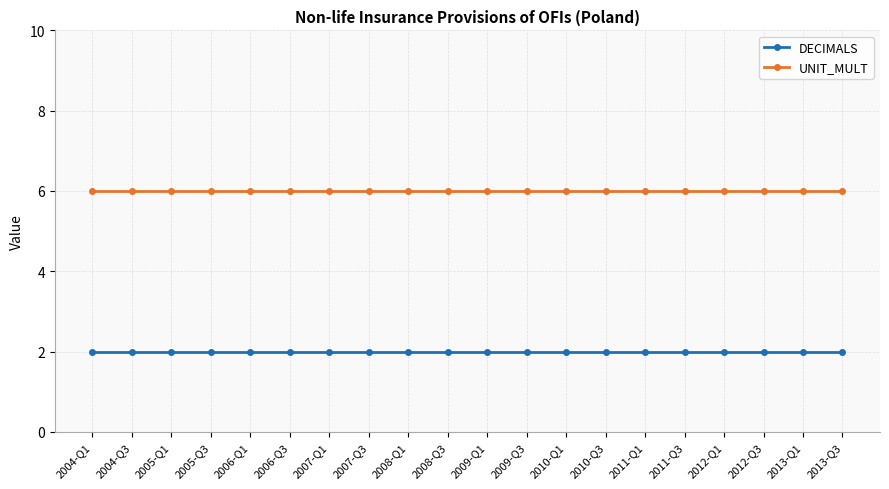

Reading left to right, list all the values displayed in this chart.

DECIMALS: 2004-Q1=2	2004-Q3=2	2005-Q1=2	2005-Q3=2	2006-Q1=2	2006-Q3=2	2007-Q1=2	2007-Q3=2	2008-Q1=2	2008-Q3=2	2009-Q1=2	2009-Q3=2	2010-Q1=2	2010-Q3=2	2011-Q1=2	2011-Q3=2	2012-Q1=2	2012-Q3=2	2013-Q1=2	2013-Q3=2
UNIT_MULT: 2004-Q1=6	2004-Q3=6	2005-Q1=6	2005-Q3=6	2006-Q1=6	2006-Q3=6	2007-Q1=6	2007-Q3=6	2008-Q1=6	2008-Q3=6	2009-Q1=6	2009-Q3=6	2010-Q1=6	2010-Q3=6	2011-Q1=6	2011-Q3=6	2012-Q1=6	2012-Q3=6	2013-Q1=6	2013-Q3=6